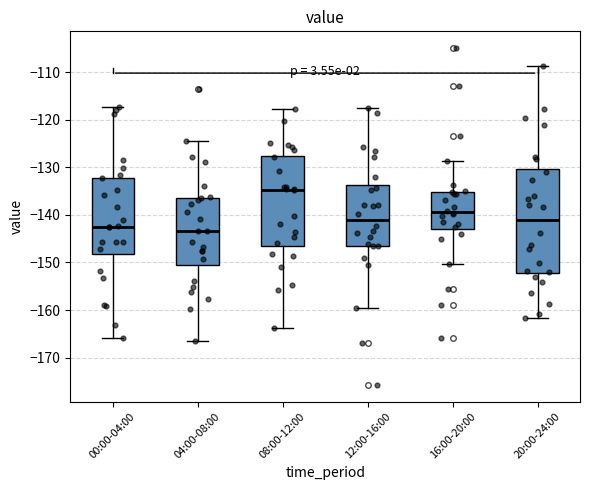

Reading left to right, transcribe this box plot: for each box, give where its median line is, the range the box spans, and where its two whiskers end, as read against the y-axis. The values are not printed on the chart, so give them approximately, as read against the axis.

00:00-04:00: median -142, box -148 to -132, whiskers -166 to -117
04:00-08:00: median -143, box -150 to -136, whiskers -167 to -125
08:00-12:00: median -135, box -146 to -128, whiskers -164 to -118
12:00-16:00: median -141, box -146 to -134, whiskers -160 to -117
16:00-20:00: median -139, box -143 to -135, whiskers -150 to -129
20:00-24:00: median -141, box -152 to -130, whiskers -162 to -109